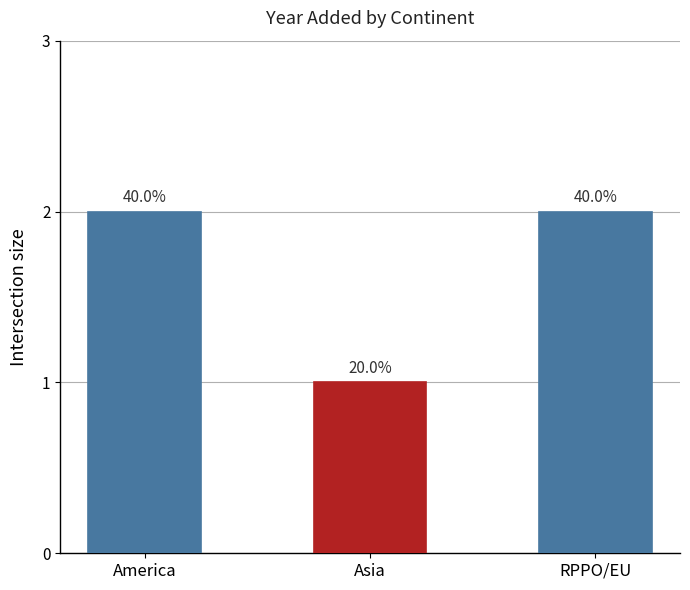

What position from the right is America?

3